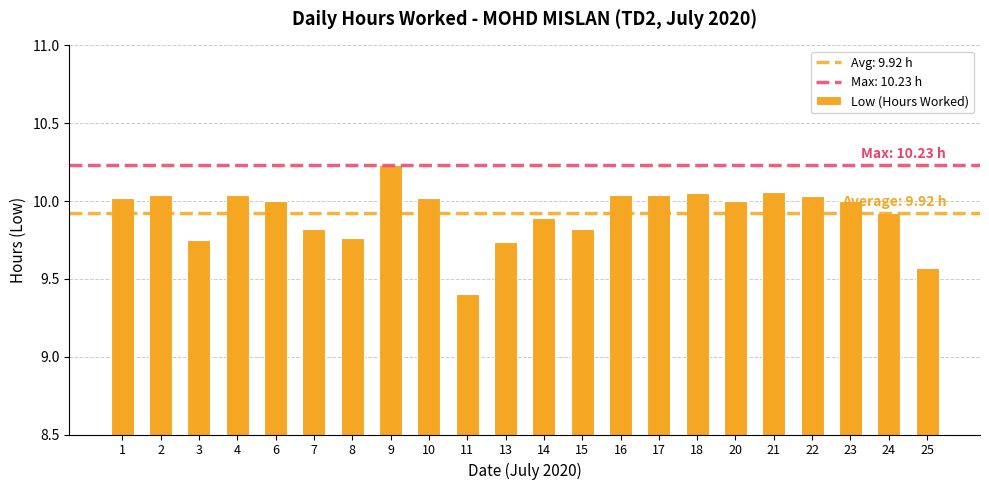

The chart shows a value of 9.8 at 15. True or false?

True